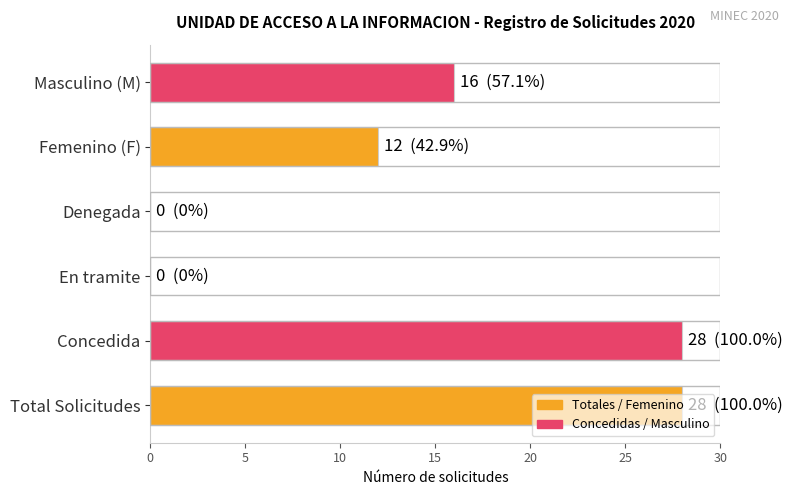

What is the change in value from Denegada to Masculino (M)?

+16